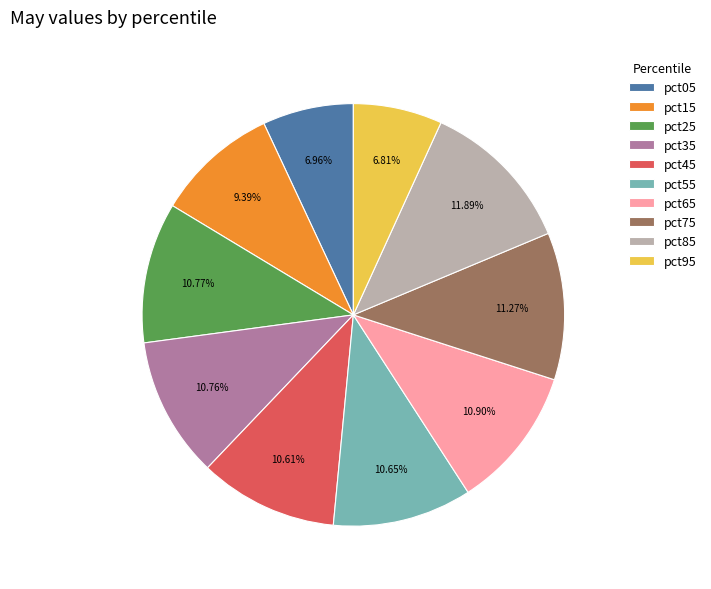

To the nearest percent, what is the average slice percentage?

10%